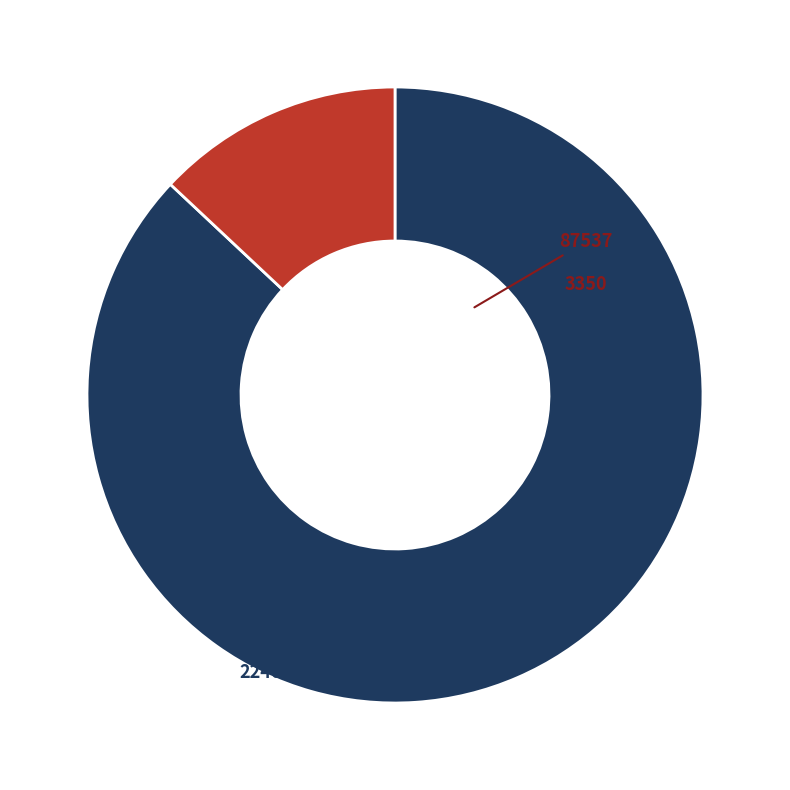

Does 87537 represent more than half of the total?

No